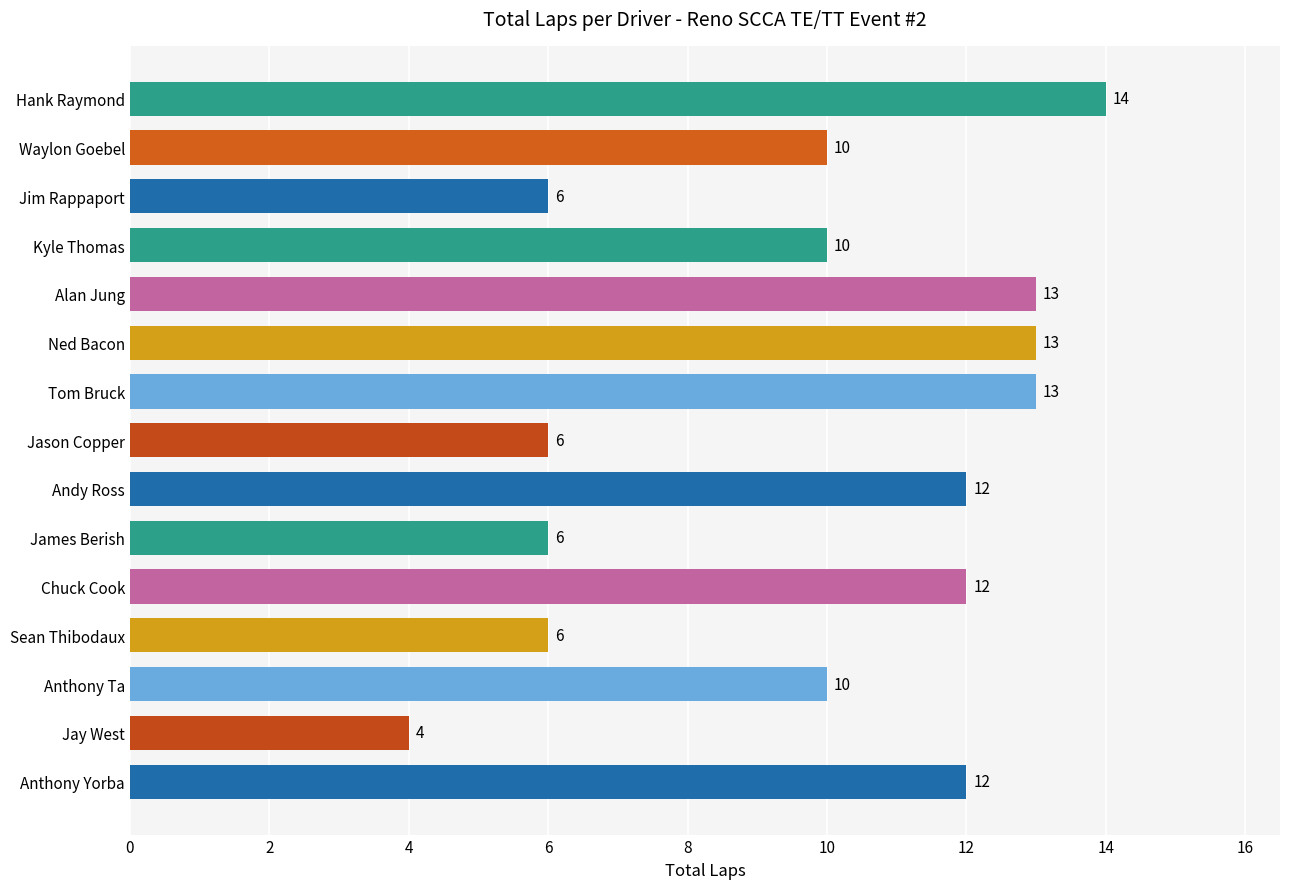

Count the values in the range 6 to 13.

13